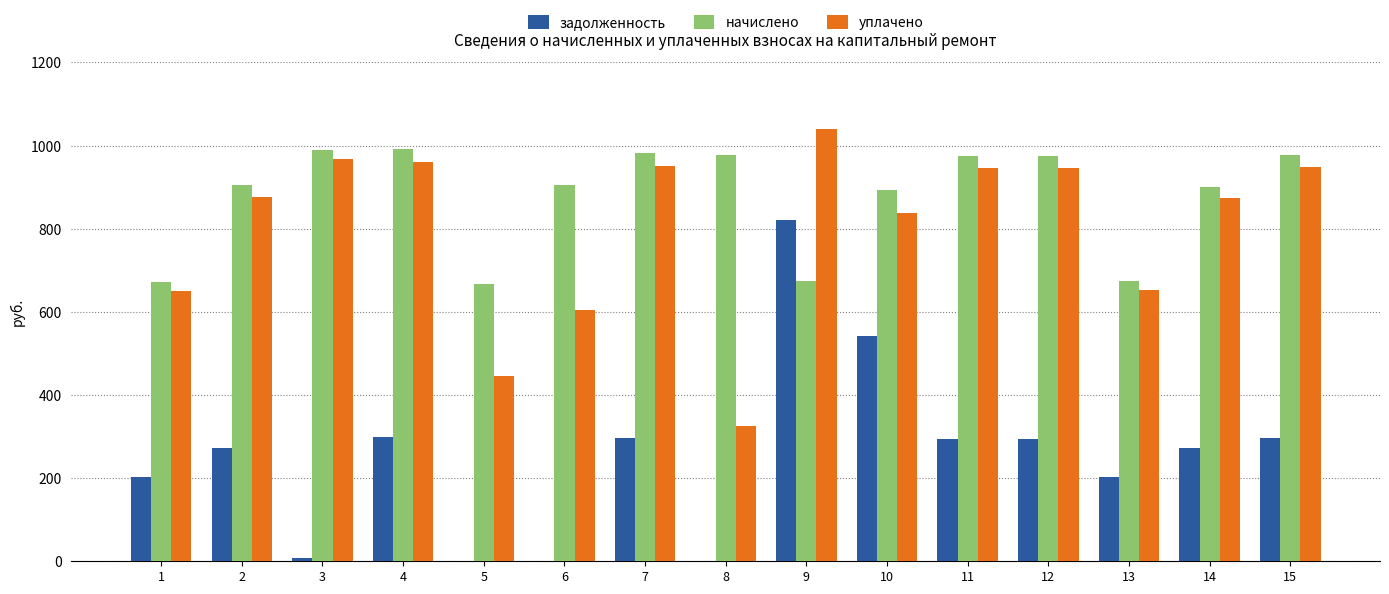

How many groups of bars are there?

15